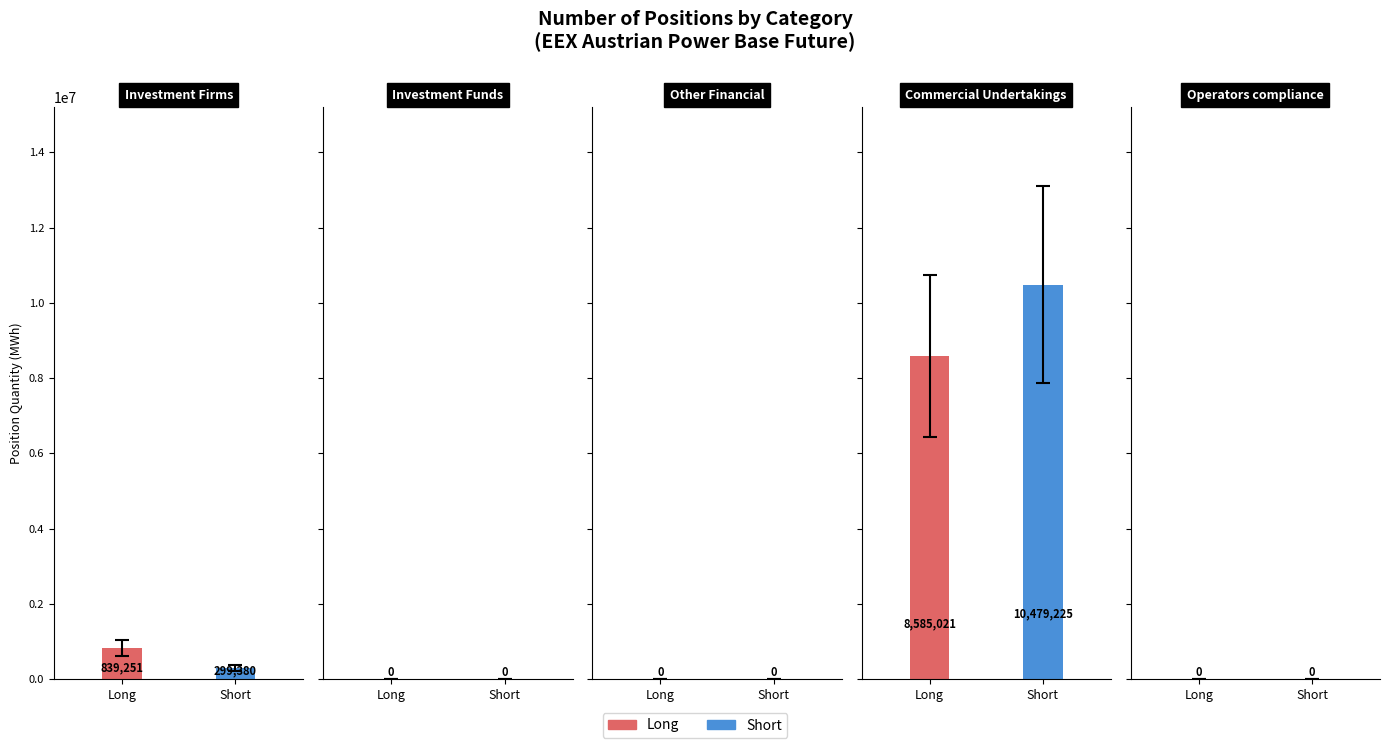

What is the average value of the Long series?

1884854